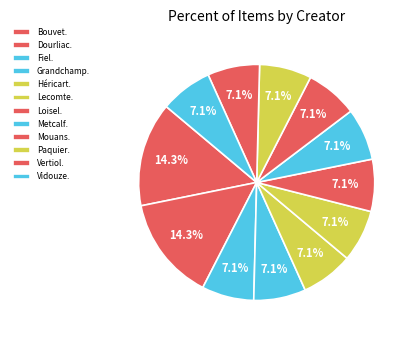

Which category has the biggest portion of the pie?

Bouvet, Marie-Louise (1869-1954)